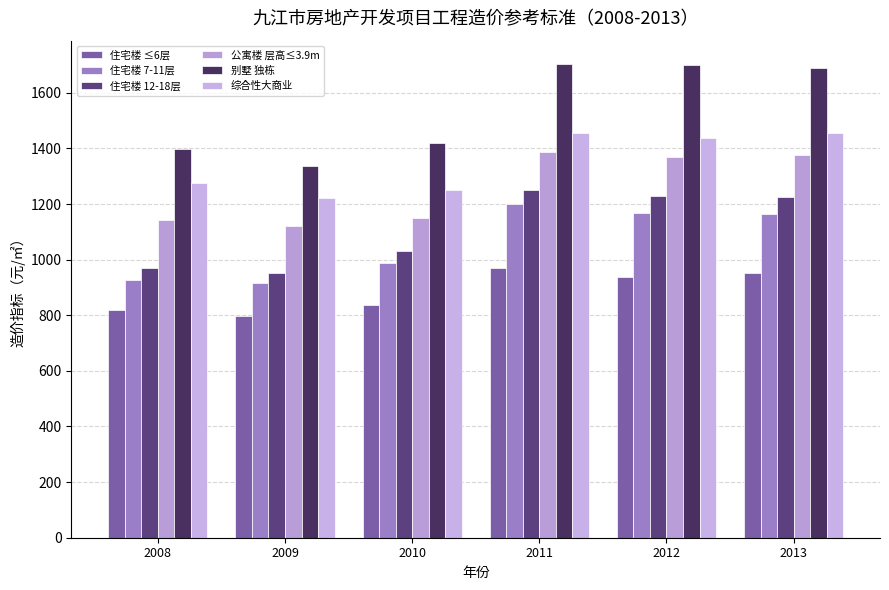

Which series has the widest spread of values?

别墅 独栋